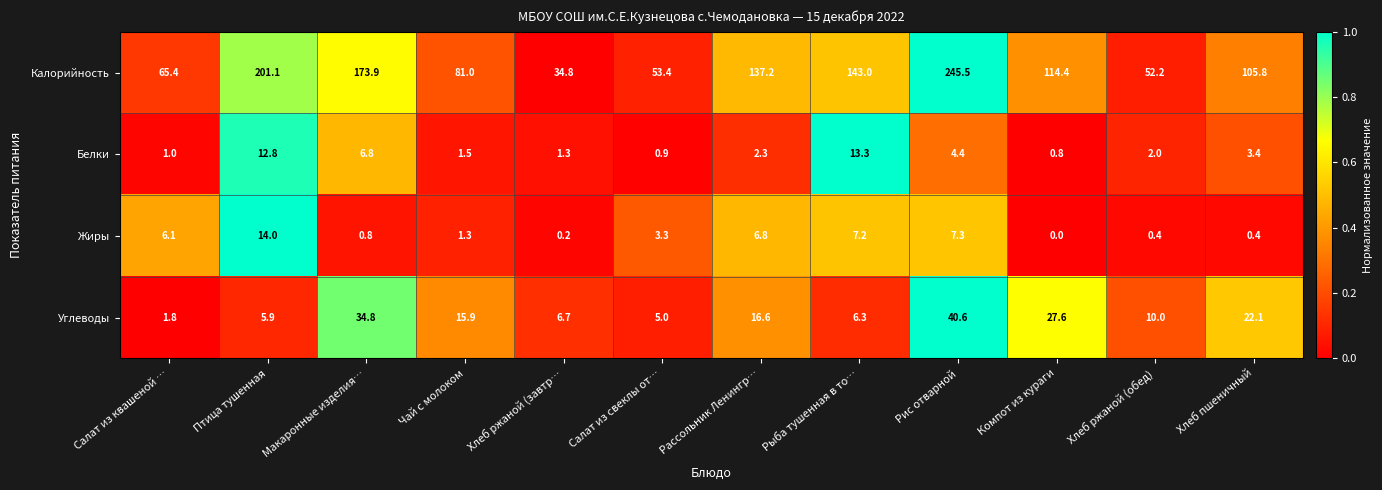

How many data points does each series have?

12